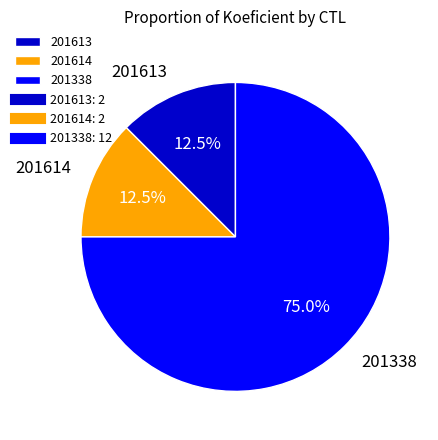

How much of the chart is everything except 201338?

25.0%